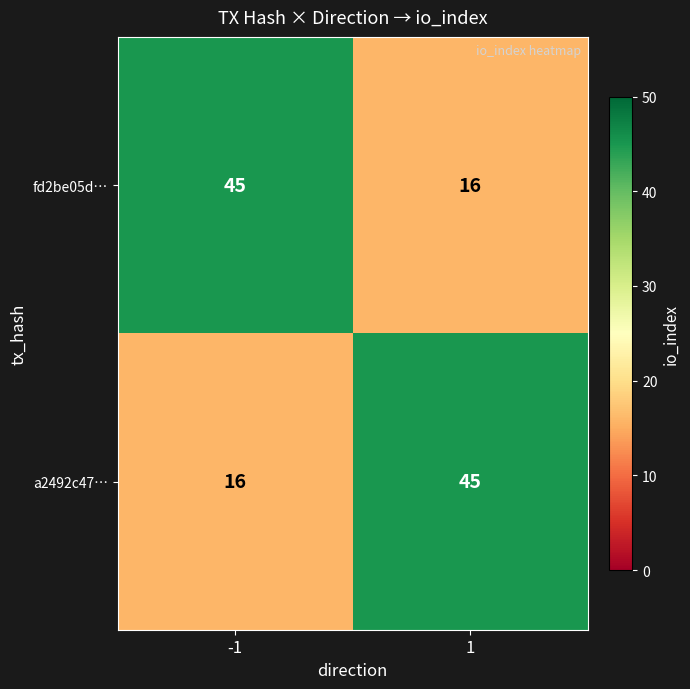

What is the total value across all series at 1?

61